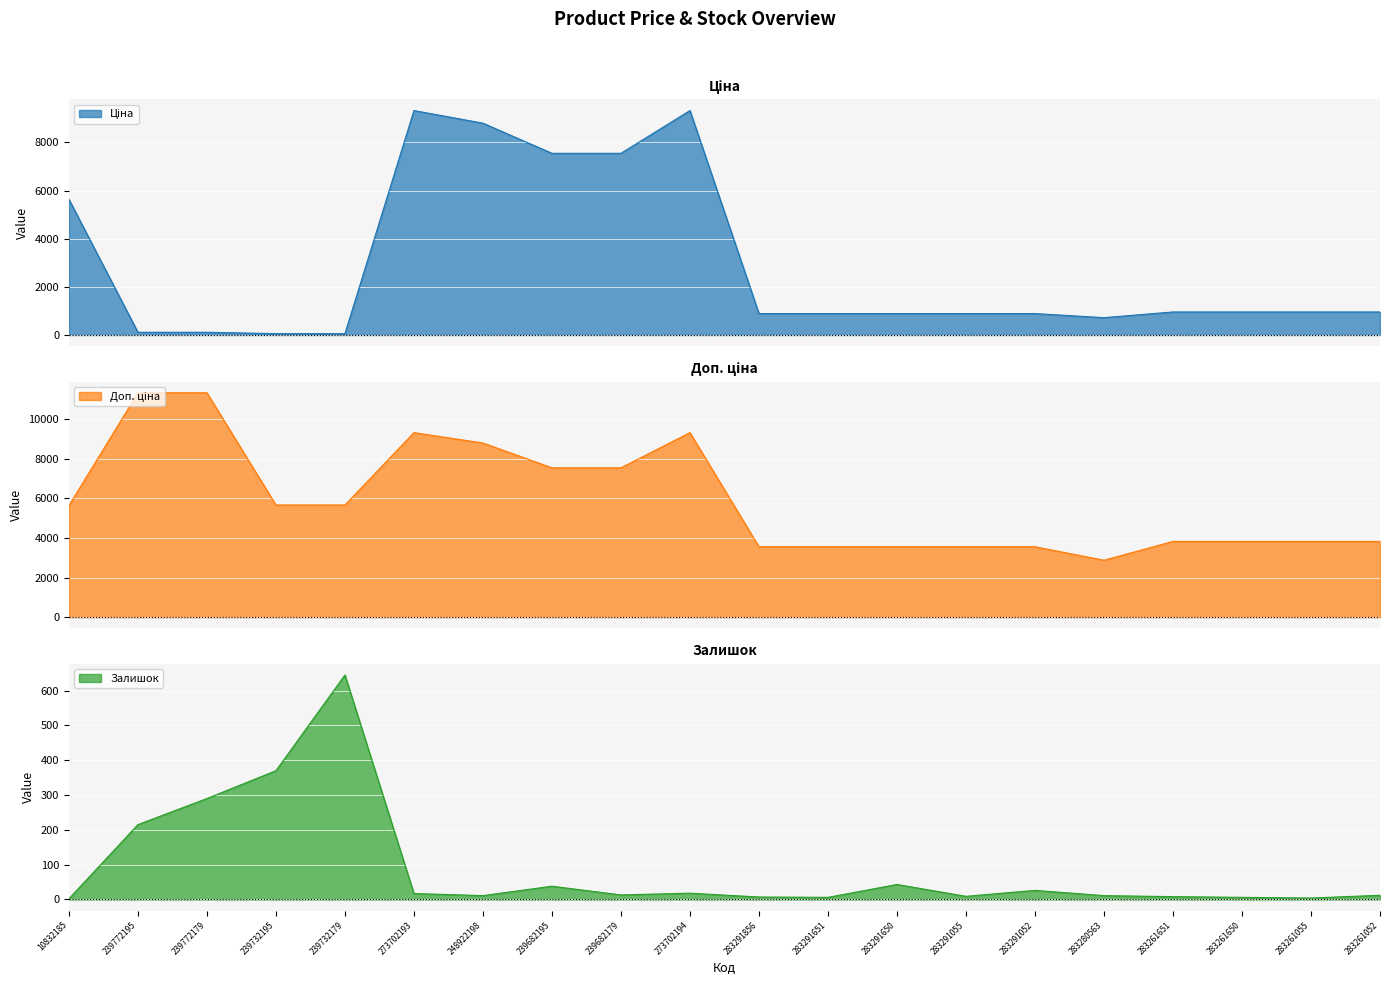

What is the average value of the Доп. ціна series?

5908.0